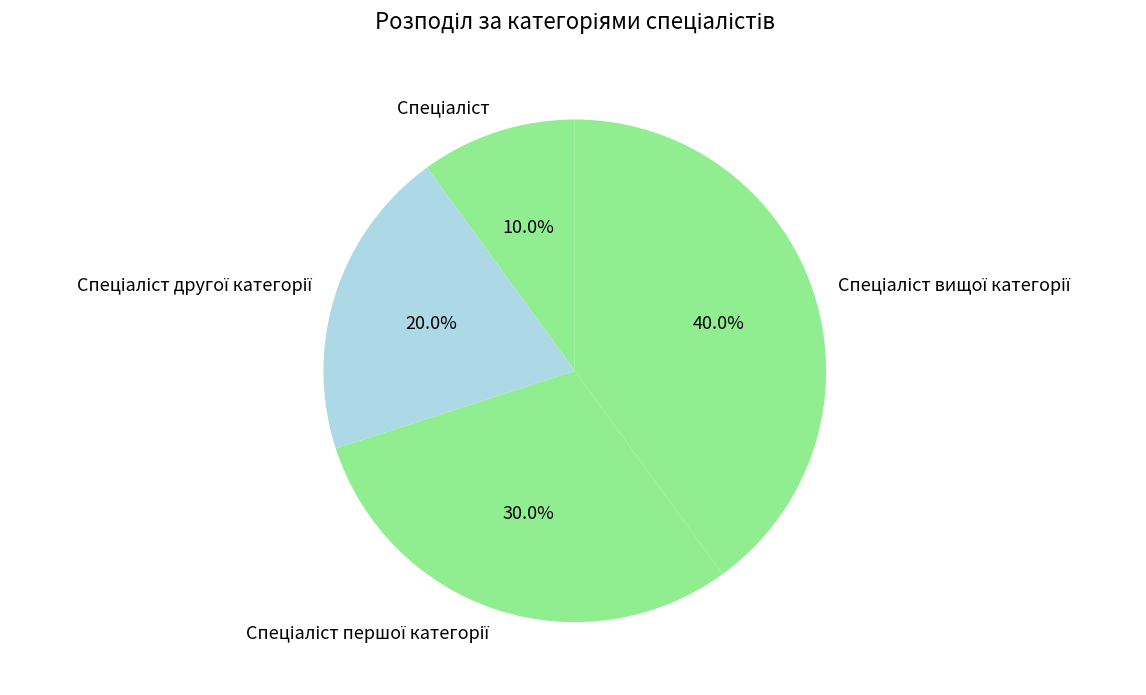

Is there a majority slice in this chart?

No